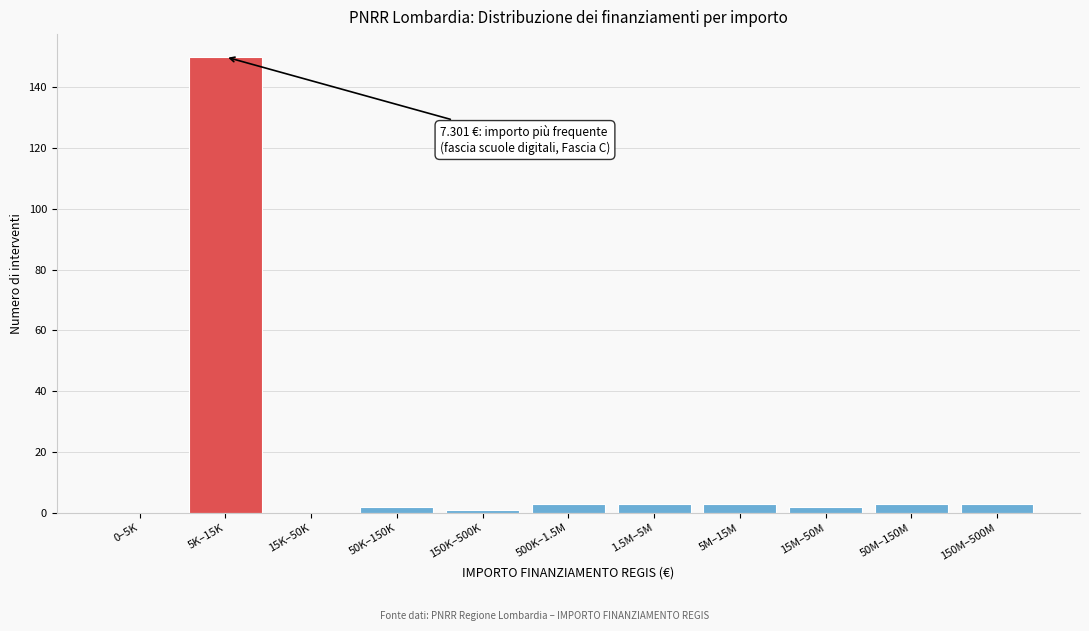

Reading right to left, list all the values displayed in this chart.

150M–500M=3	50M–150M=3	15M–50M=2	5M–15M=3	1.5M–5M=3	500K–1.5M=3	150K–500K=1	50K–150K=2	15K–50K=0	5K–15K=150	0–5K=0